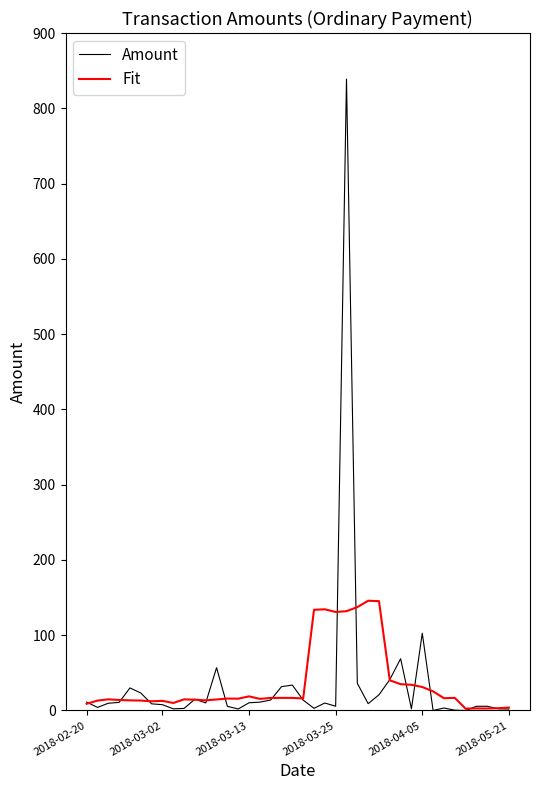

How many distinct data groups are displayed?

2